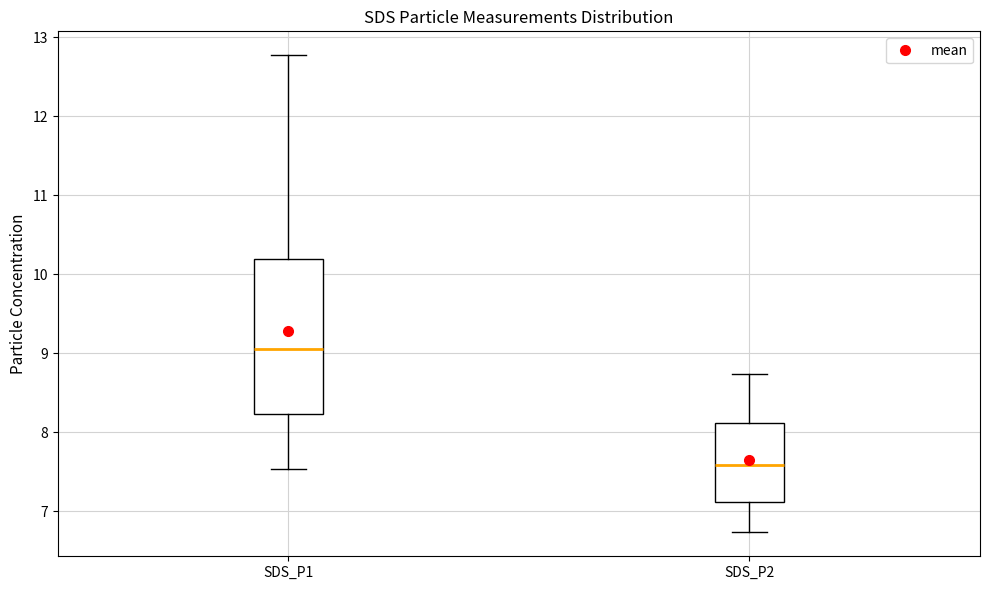

Reading left to right, read every box against the y-axis: the position of its median line, the range the box covers, and the ends of its whiskers. The values are not printed on the chart, so give them approximately, as read against the axis.

SDS_P1: median 9.1, box 8.2 to 10.2, whiskers 7.5 to 12.8
SDS_P2: median 7.6, box 7.1 to 8.1, whiskers 6.7 to 8.7